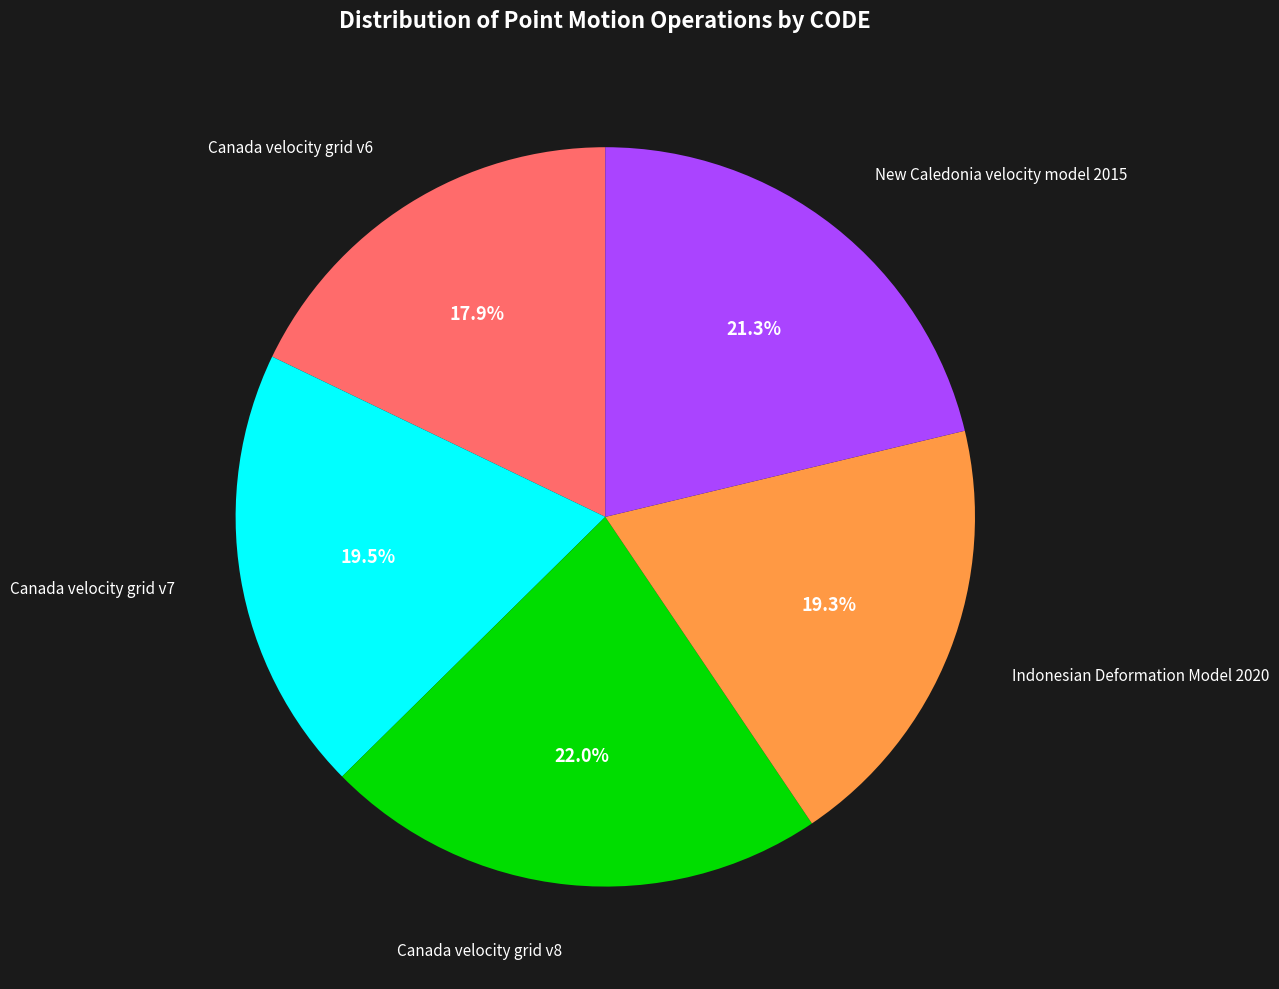

Is there any slice that represents more than half of the pie?

No